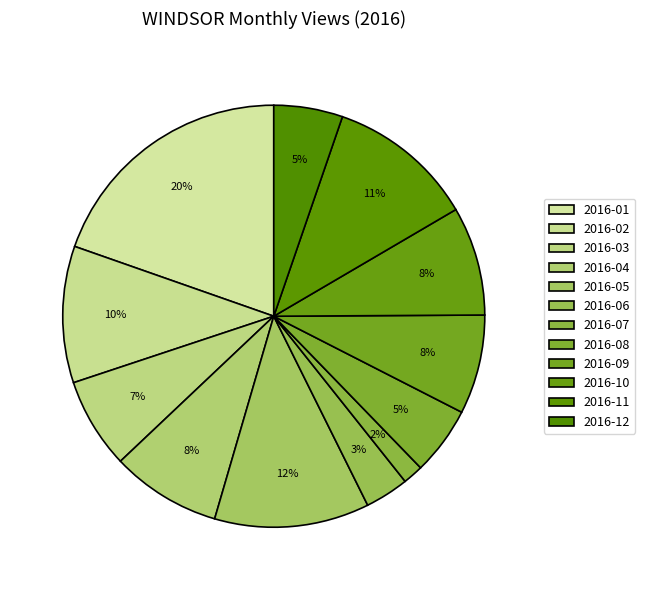

What portion of the pie excludes 2016-03?

93.0%